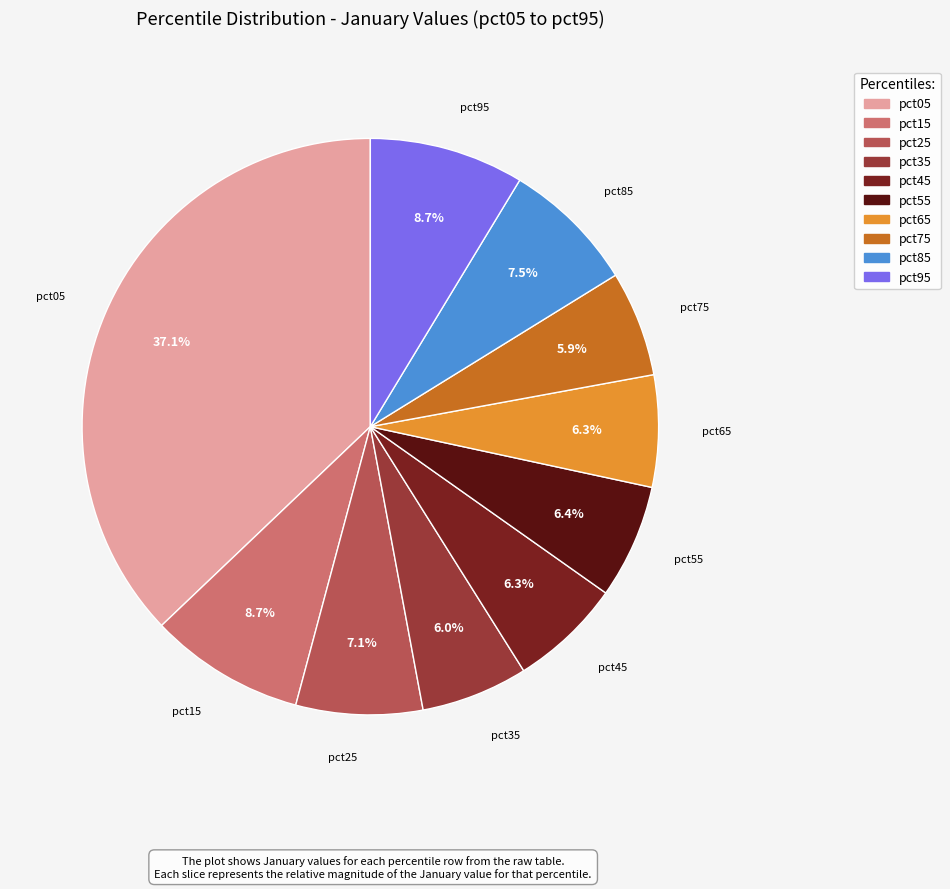

Combined, do pct65 and pct05 account for over 50%?

No